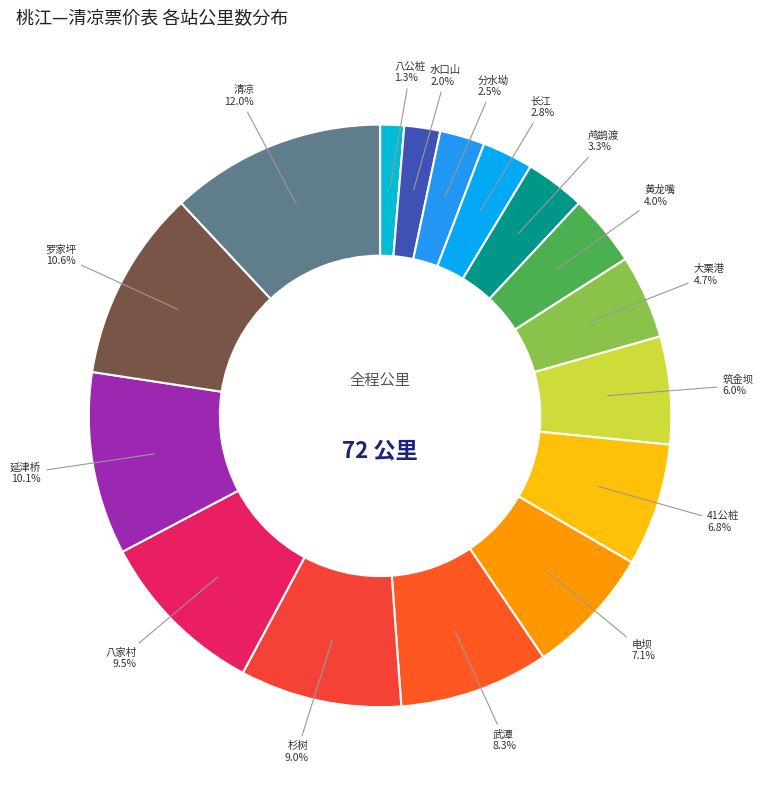

Which category has the smallest portion of the pie?

八公桩